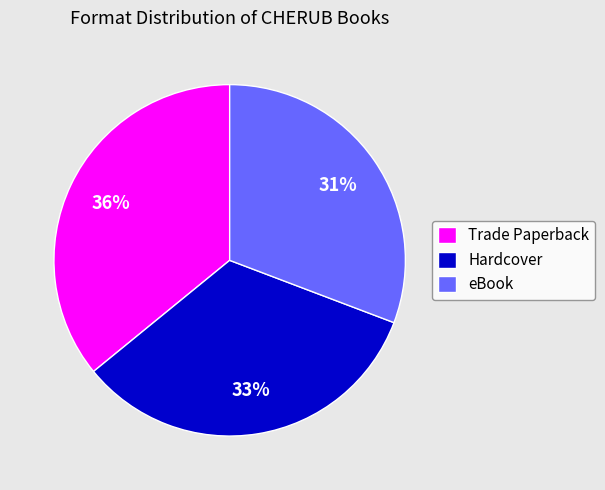

What is the ratio of the value at Trade Paperback to the value at eBook?

1.2